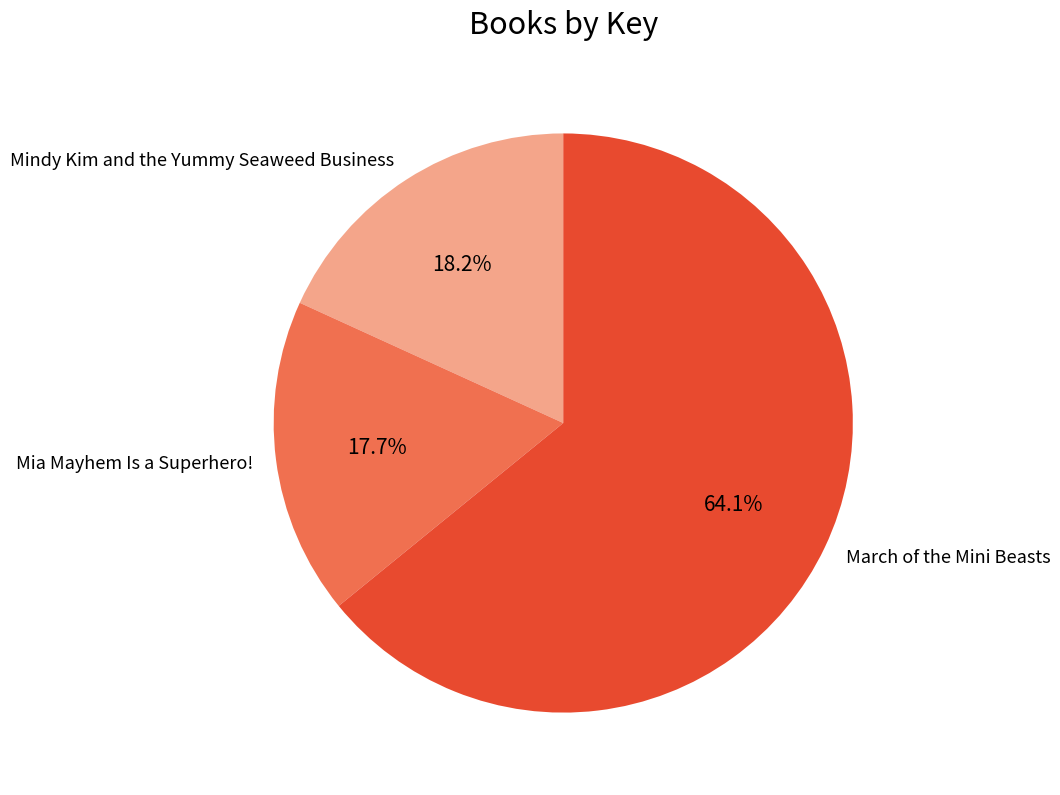

Do March of the Mini Beasts and Mia Mayhem Is a Superhero! together represent more than half of the pie?

Yes